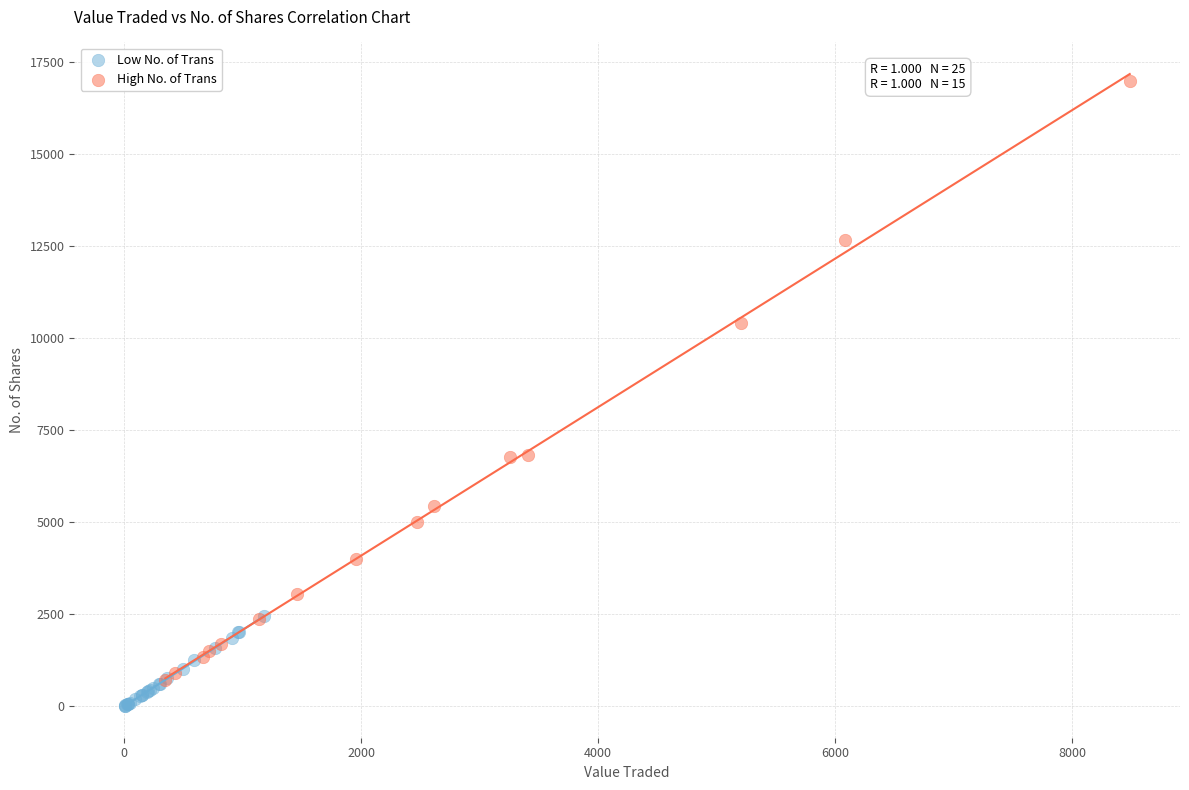

Which series has the largest Y range (max minus min)?

High No. of Trans